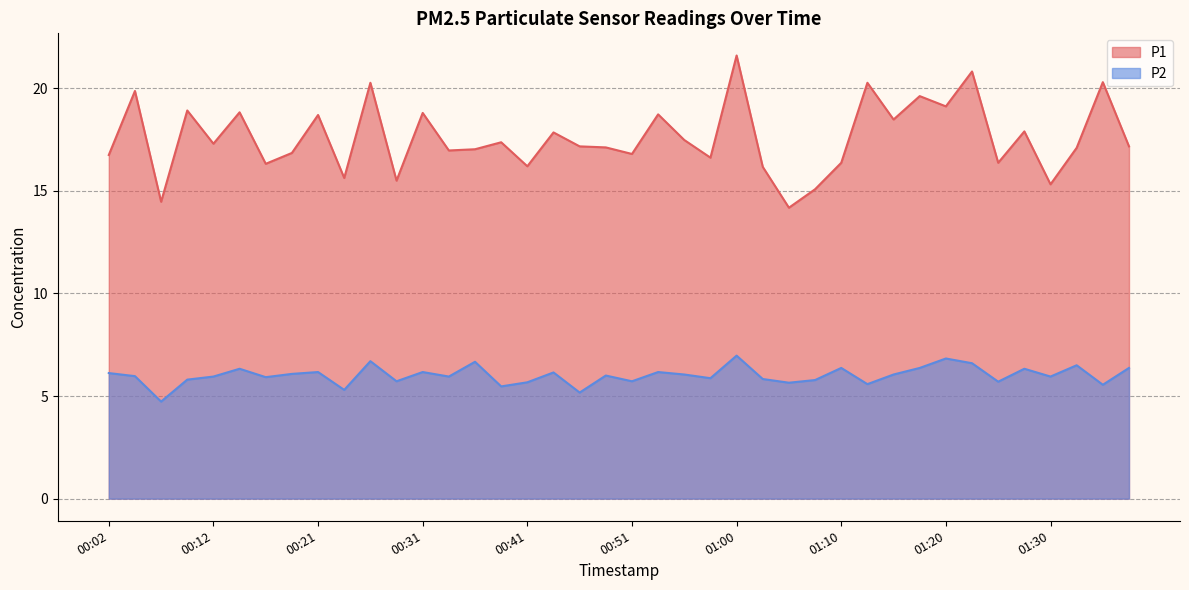

At which category does P2 reach its first local peak?

00:14